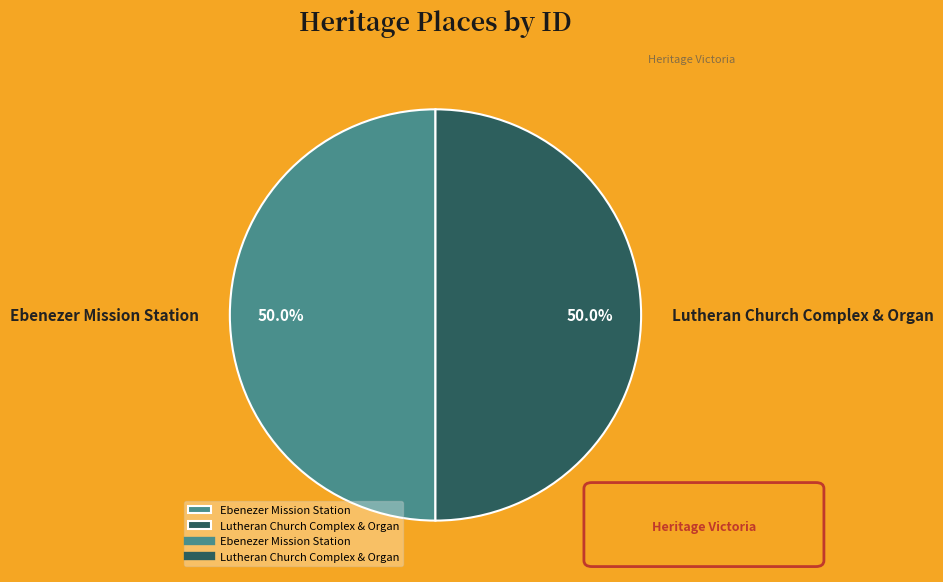

Approximately how many times larger is the value at Ebenezer Mission Station compared to Lutheran Church Complex & Organ?

1.0